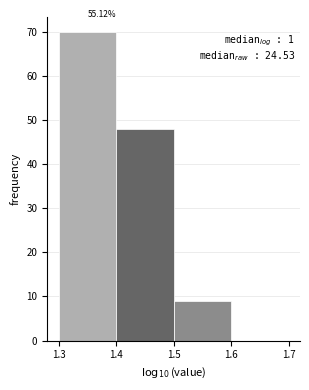

Over which range of the x-axis is the bar tallest?

1.3 to 1.4